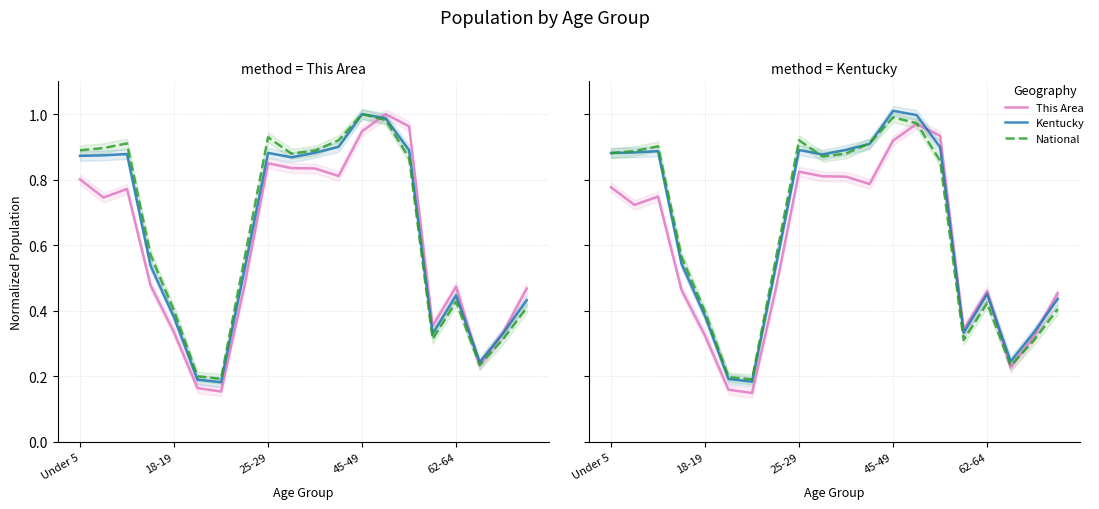

Between 25-29 and 5, which series saw the biggest shift?

National